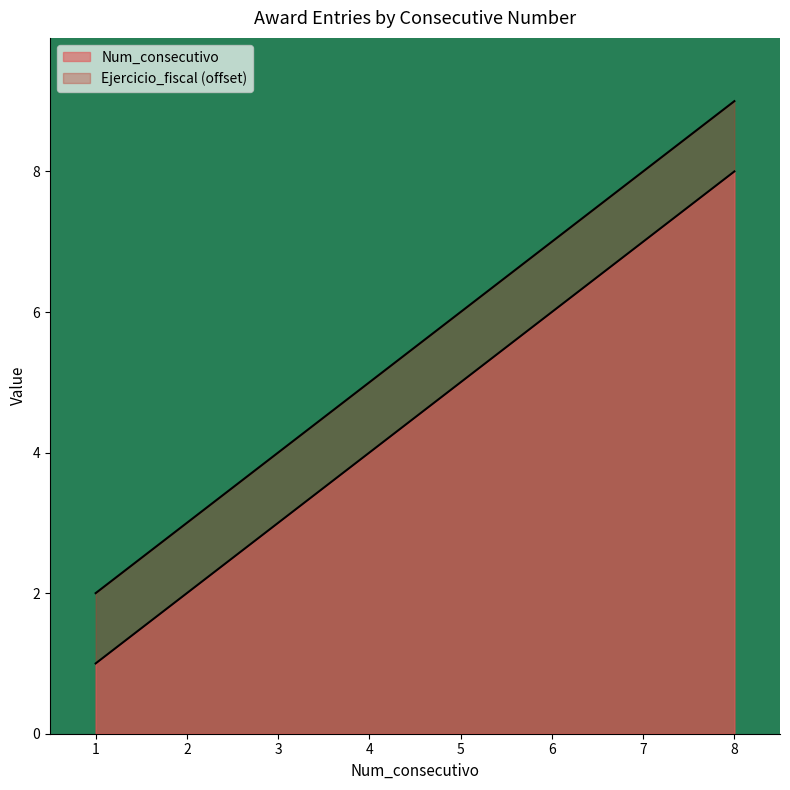

List the labels in order of value, smallest first.

1, 2, 3, 4, 5, 6, 7, 8